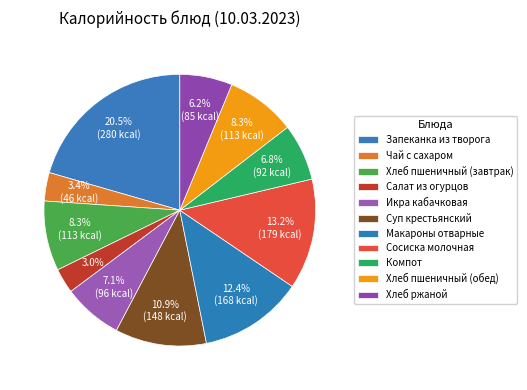

How much of the chart is everything except Хлеб пшеничный (завтрак)?

91.7%